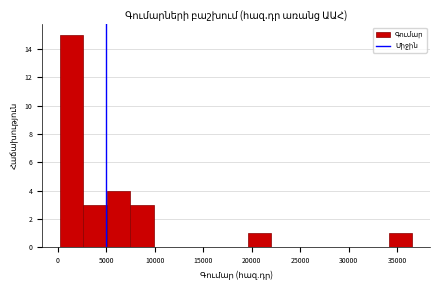

Which range on the x-axis has the tallest bar?

0 to 2500